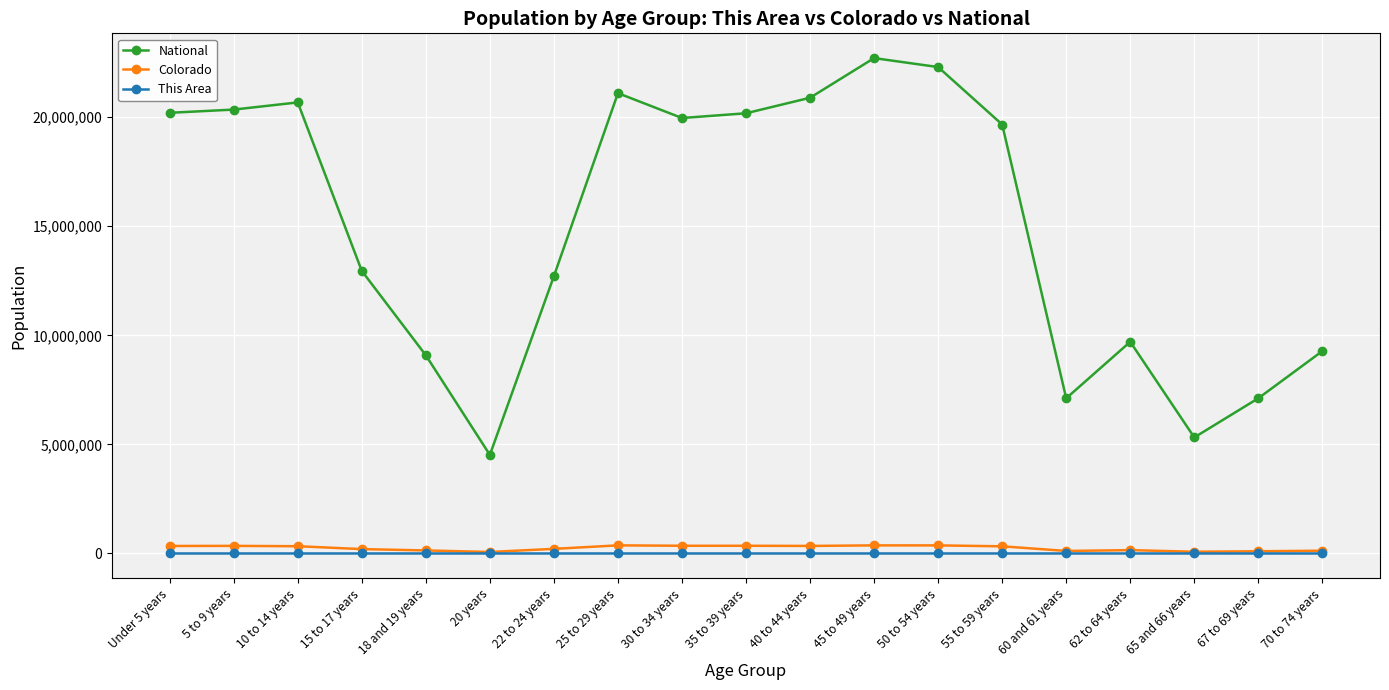

Is the value of This Area at 10 to 14 years greater than the value of National at 20 years?

No